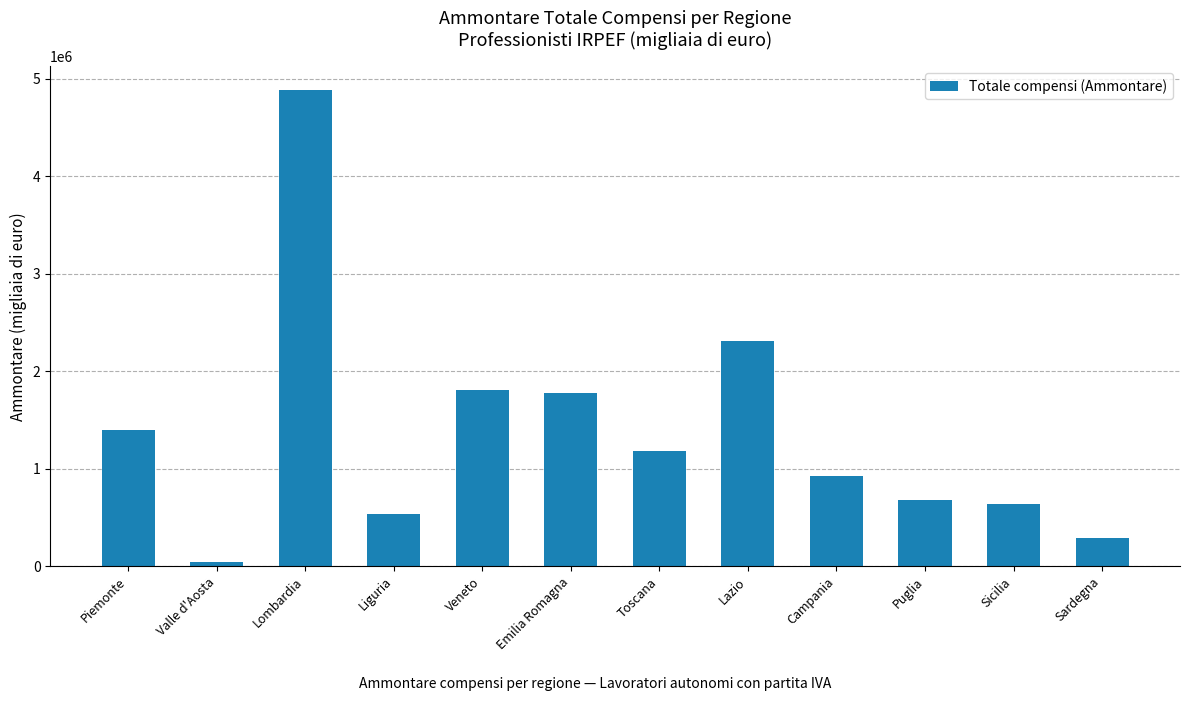

What is the ratio of the value at Piemonte to the value at Sardegna?

4.9